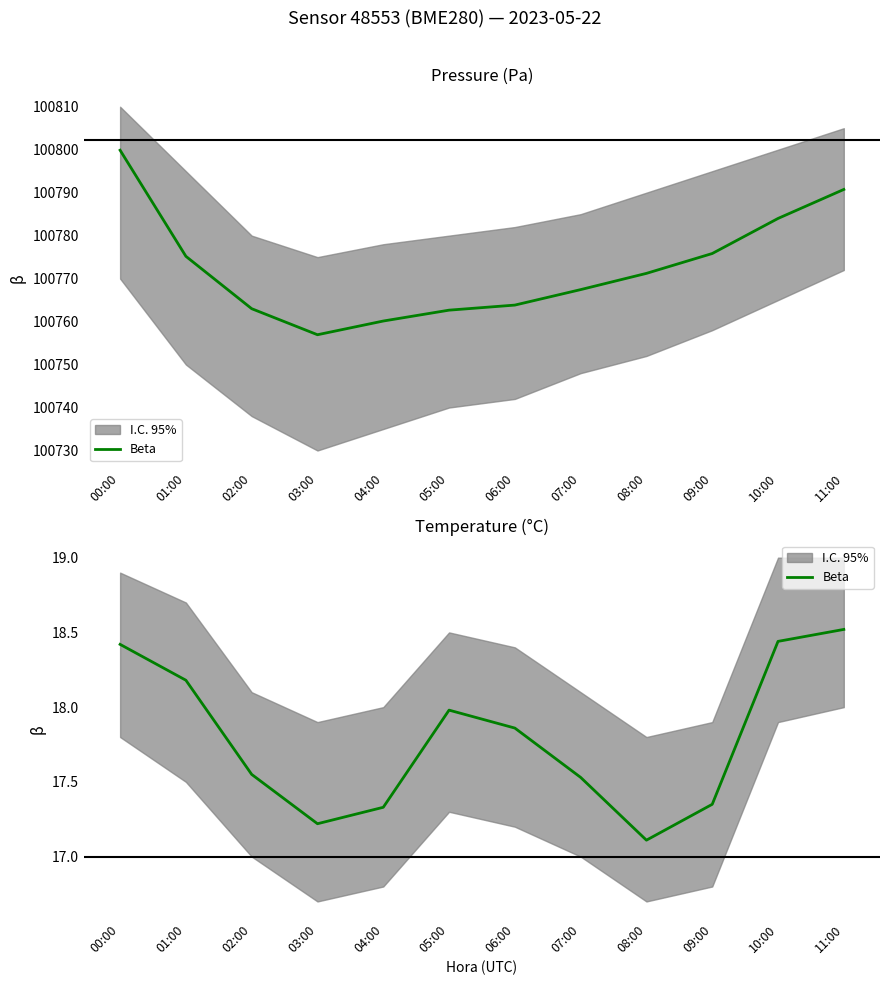

Approximately how many times larger is the value at 02:00 compared to 08:00?

1.0